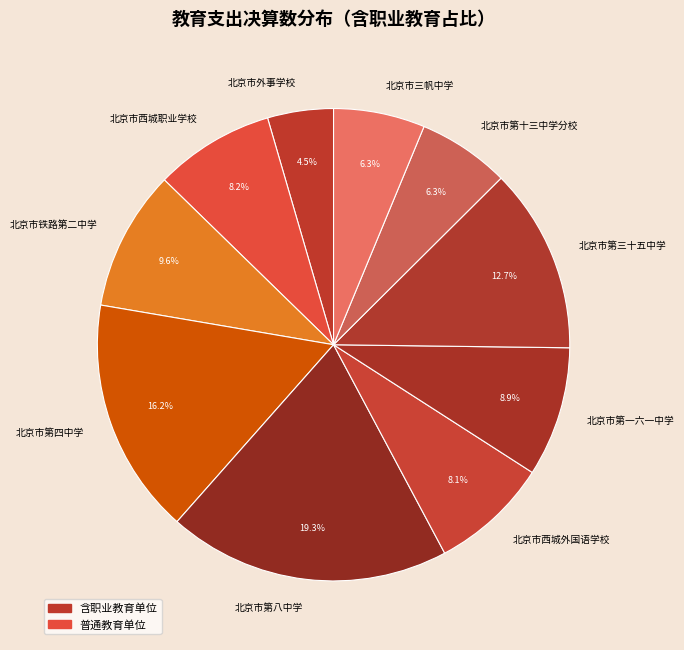

Is the sum of 北京市第八中学 and 北京市第十三中学分校 greater than half?

No